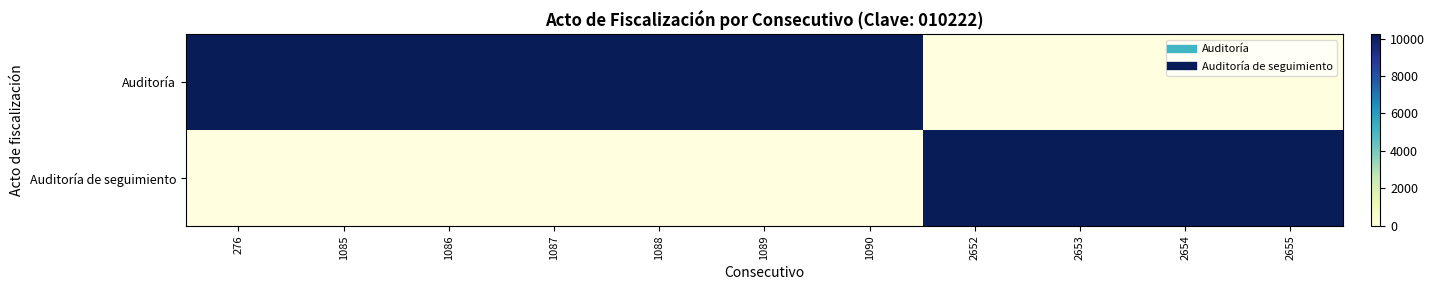

Which series has the largest range (max minus min)?

Auditoría